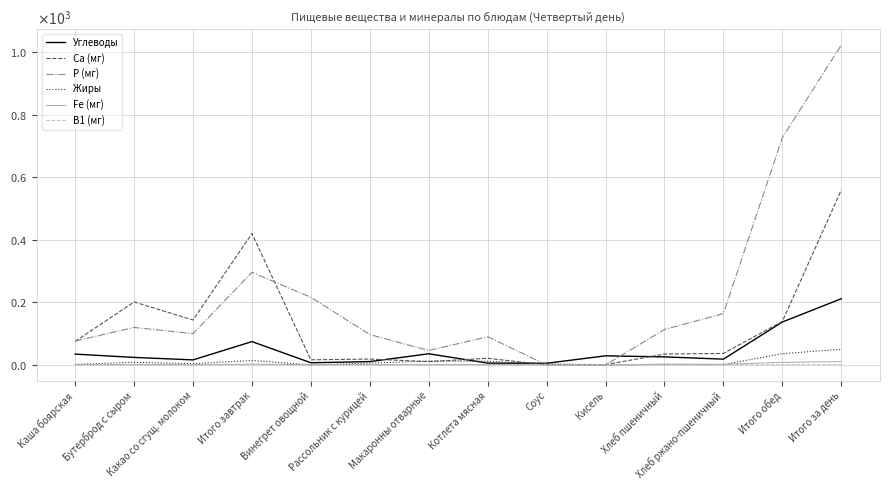

Does the chart have visible grid lines?

Yes